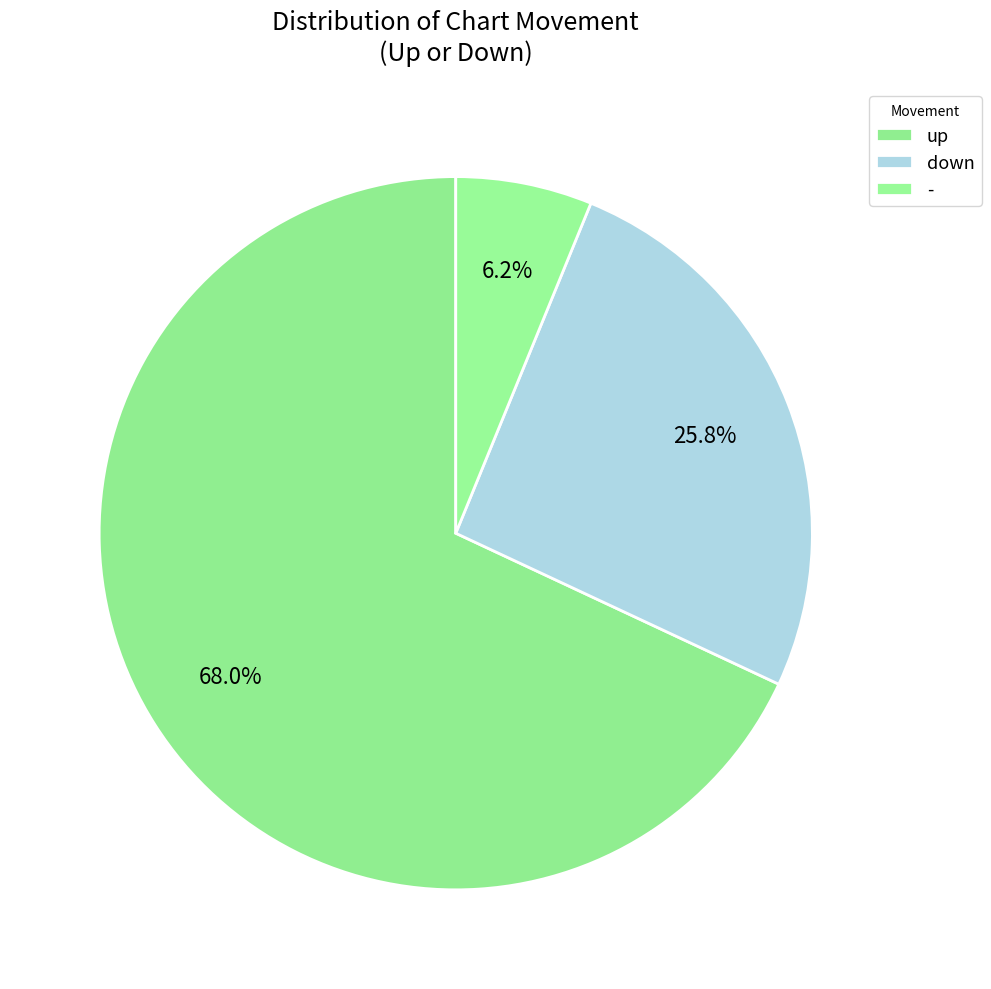

How many slices are in this pie chart?

3